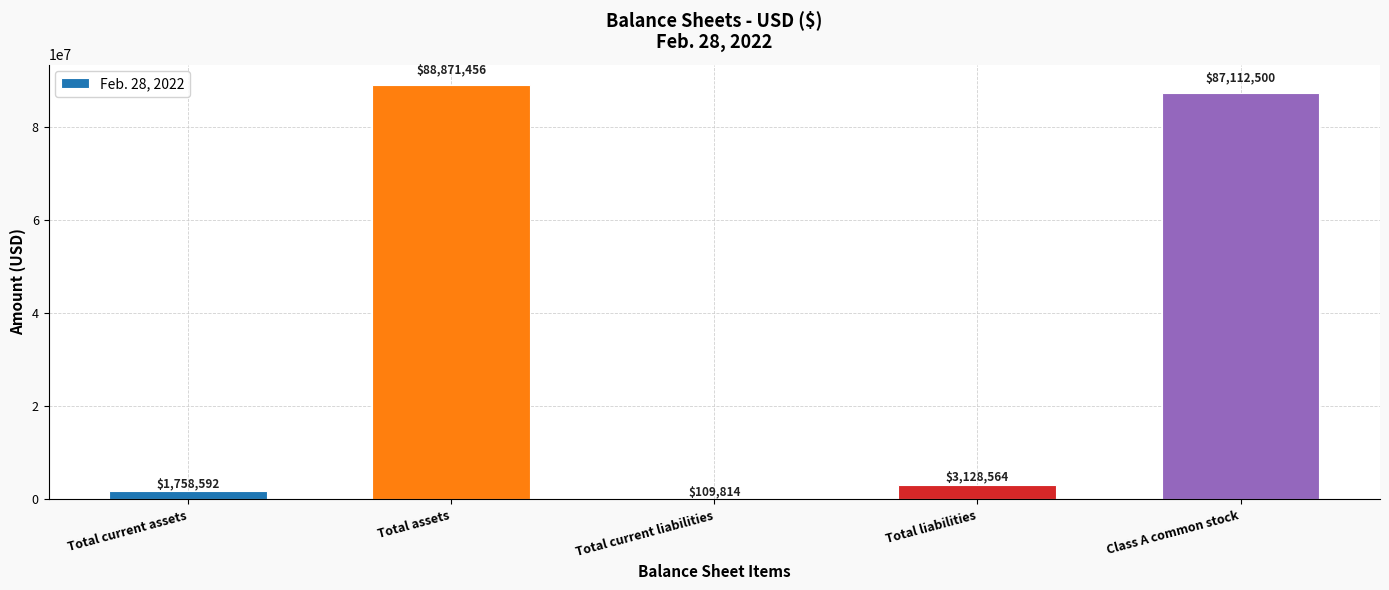

What is the change in value from Total current liabilities to Class A common stock?

+87002686